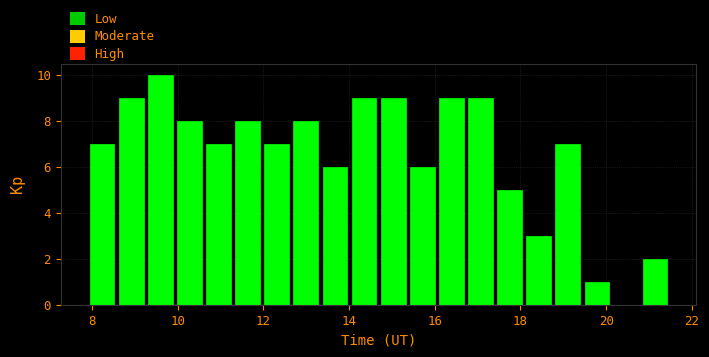

Read against the x-axis, roughly where is the centre of the tallest bar?

9.6